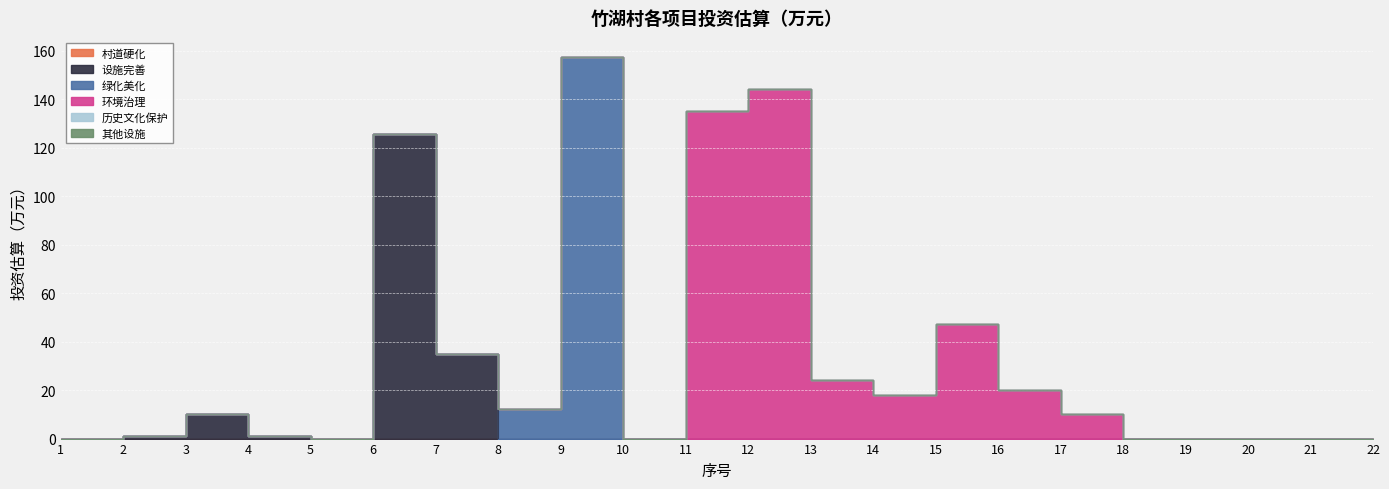

True or false: 村道硬化 has more than 2 points higher than both neighbors.

False